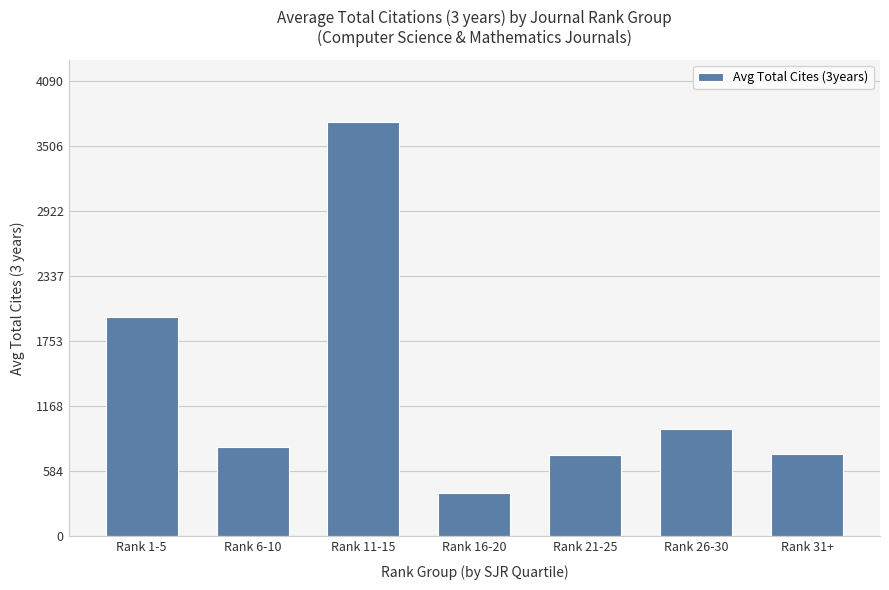

How many bars are there in total?

7